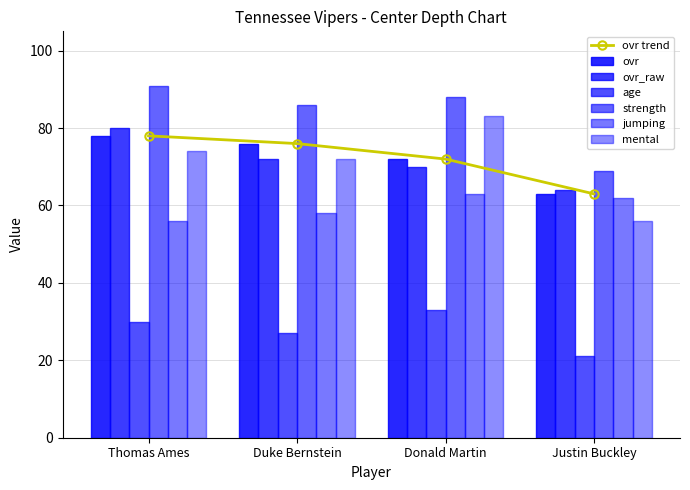

What is the approximate value of jumping at Thomas Ames?

56